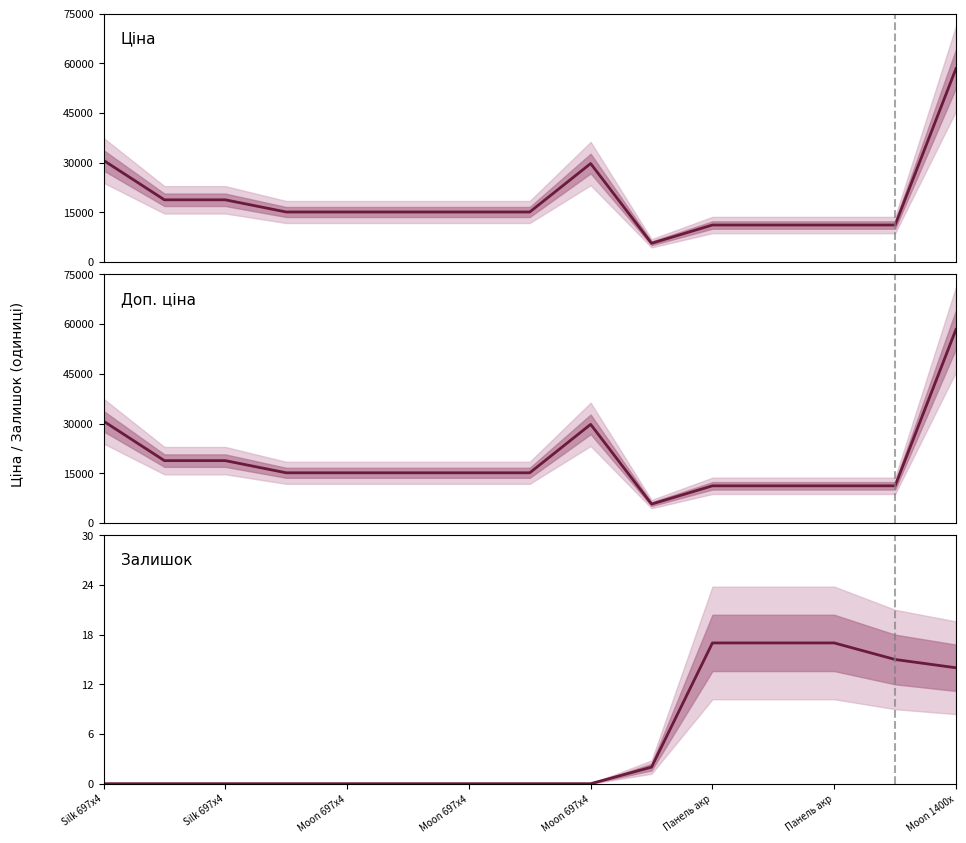

Reading left to right, extract all data points from this chart.

Ціна: 30717.1	18796.8	18796.8	15120.0	15120.0	15120.0	15120.0	15120.0	29747.2	5673.8	11188.2	11188.2	11188.2	11188.2	58426.5
Доп. ціна: 30717.1	18796.8	18796.8	15120.0	15120.0	15120.0	15120.0	15120.0	29747.2	5673.8	11188.2	11188.2	11188.2	11188.2	58426.5
Залишок: 0.0	0.0	0.0	0.0	0.0	0.0	0.0	0.0	0.0	2.0	17.0	17.0	17.0	15.0	14.0